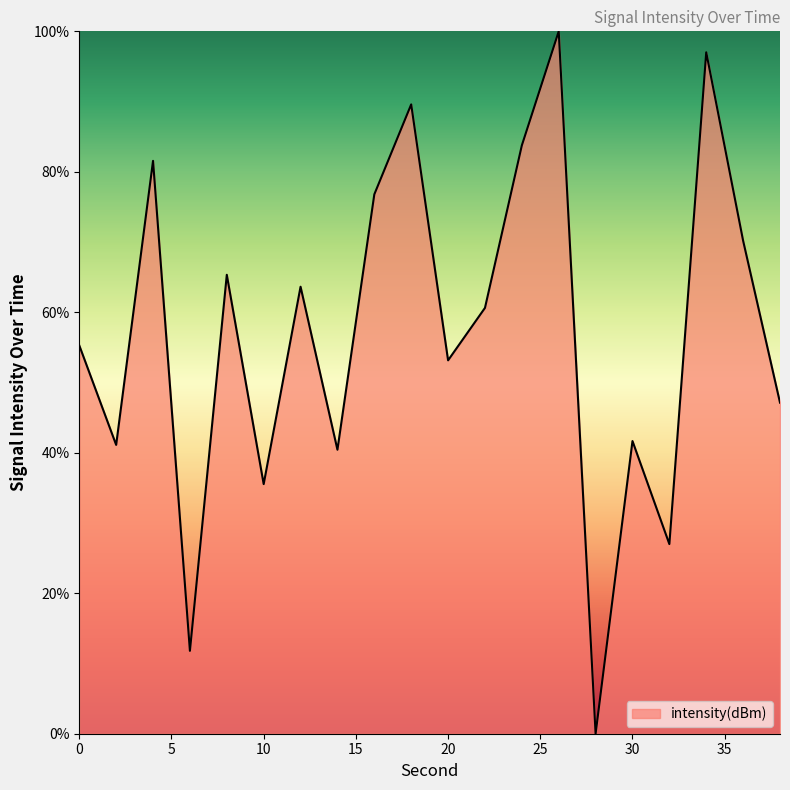

What is the difference between the second highest and minimum values?

97.0